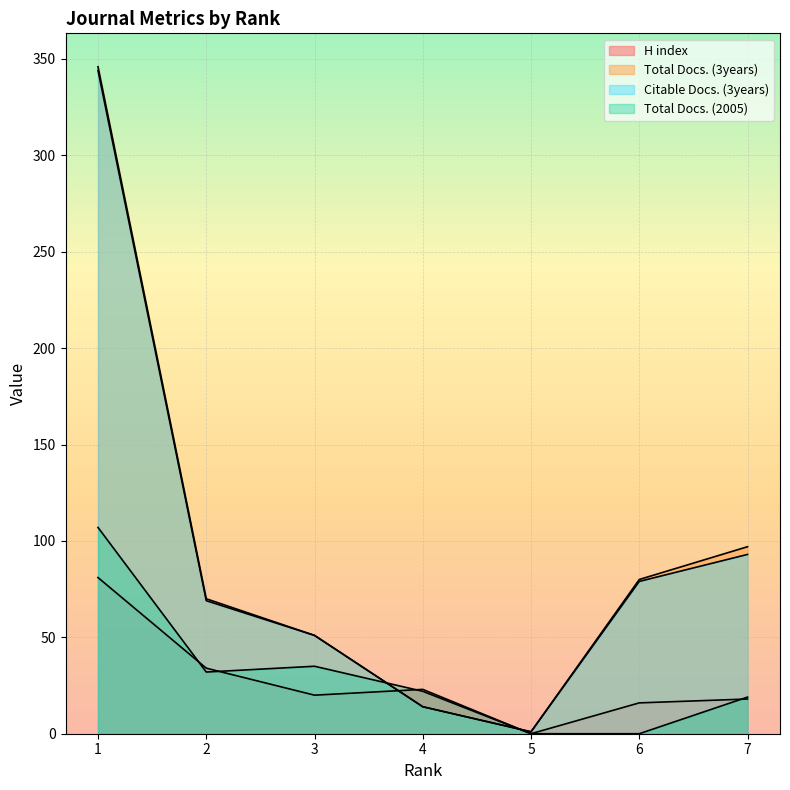

Where is the first local maximum for H index?

4